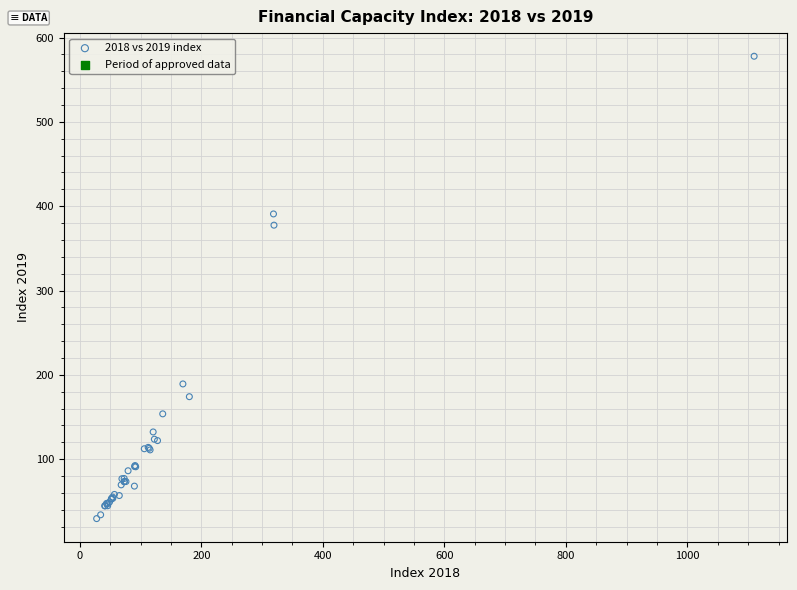

What Y value in the scatter plot is closest to 303?

377.5